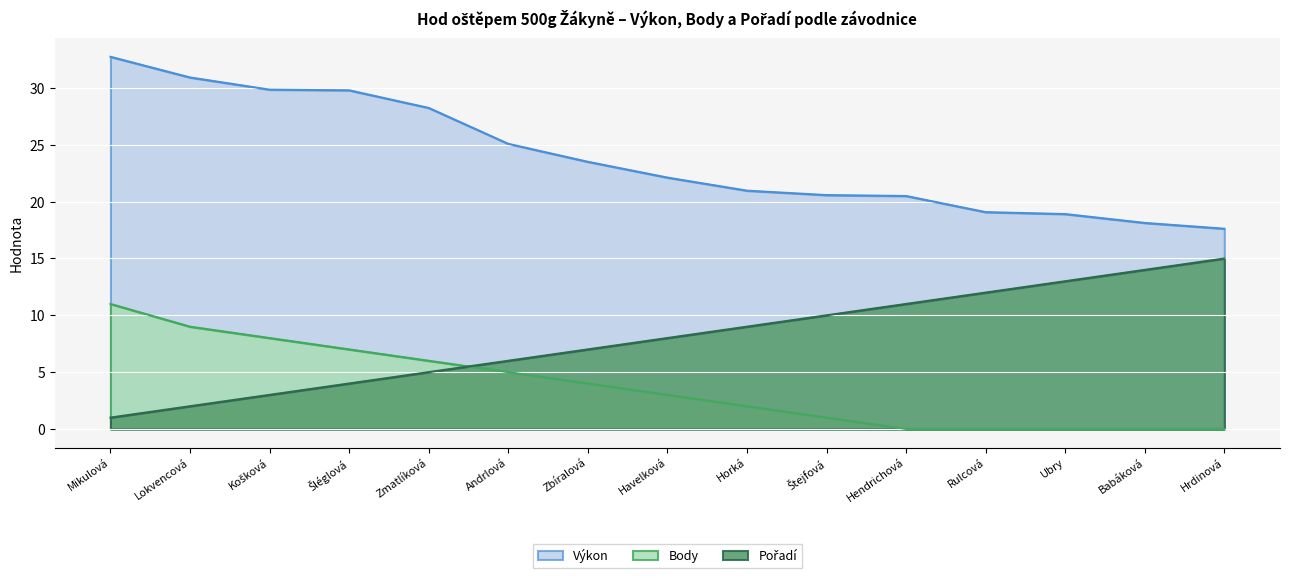

Which label corresponds to the smallest value in the chart?

Hendrichová